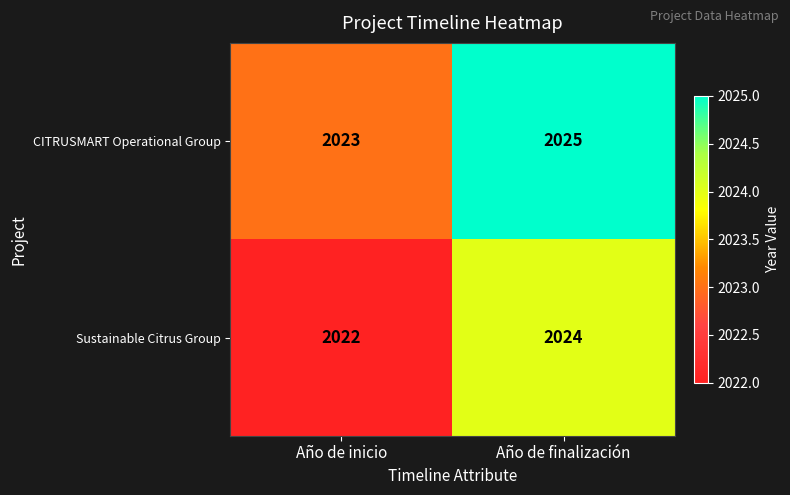

What is the total value across all series at Año de finalización?

4049